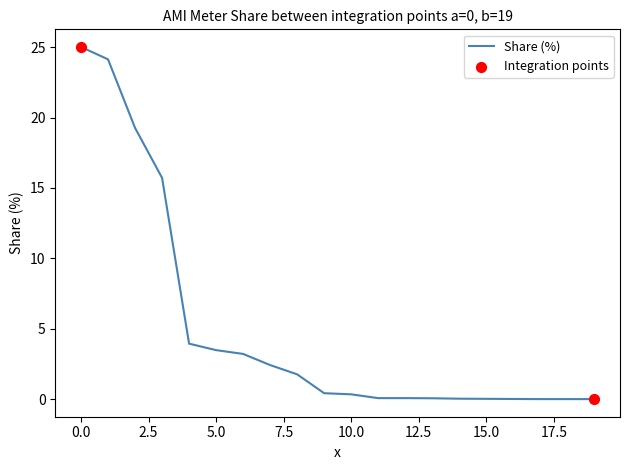

What is the difference between the maximum and minimum values?

25.0